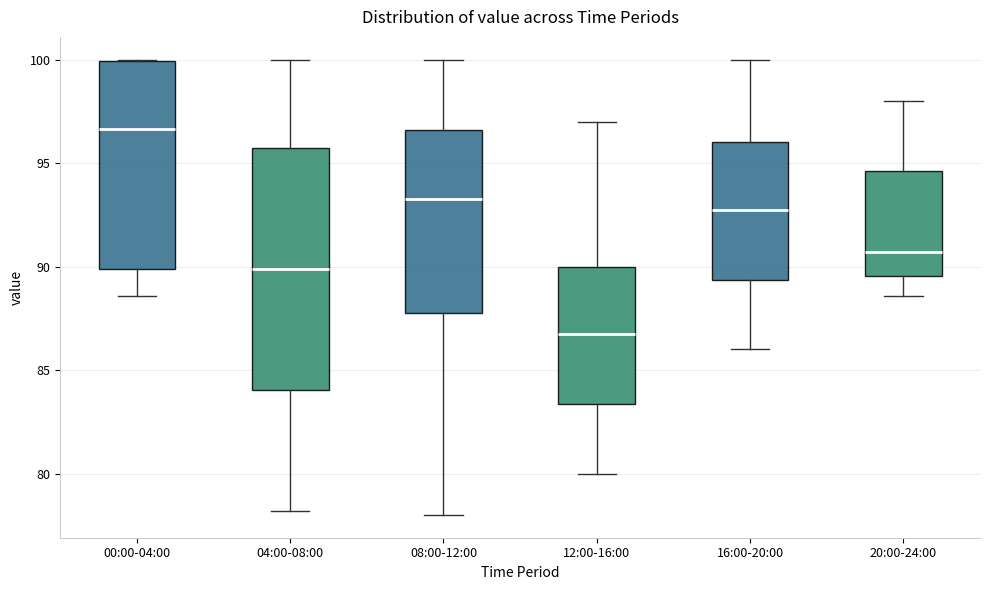

Reading left to right, transcribe this box plot: for each box, give where its median line is, the range the box spans, and where its two whiskers end, as read against the y-axis. The values are not printed on the chart, so give them approximately, as read against the axis.

00:00-04:00: median 96.5, box 90.0 to 100.0, whiskers 88.5 to 100.0
04:00-08:00: median 90.0, box 84.0 to 96.0, whiskers 78.0 to 100.0
08:00-12:00: median 93.5, box 88.0 to 96.5, whiskers 78.0 to 100.0
12:00-16:00: median 87.0, box 83.5 to 90.0, whiskers 80.0 to 97.0
16:00-20:00: median 93.0, box 89.5 to 96.0, whiskers 86.0 to 100.0
20:00-24:00: median 90.5, box 89.5 to 94.5, whiskers 88.5 to 98.0